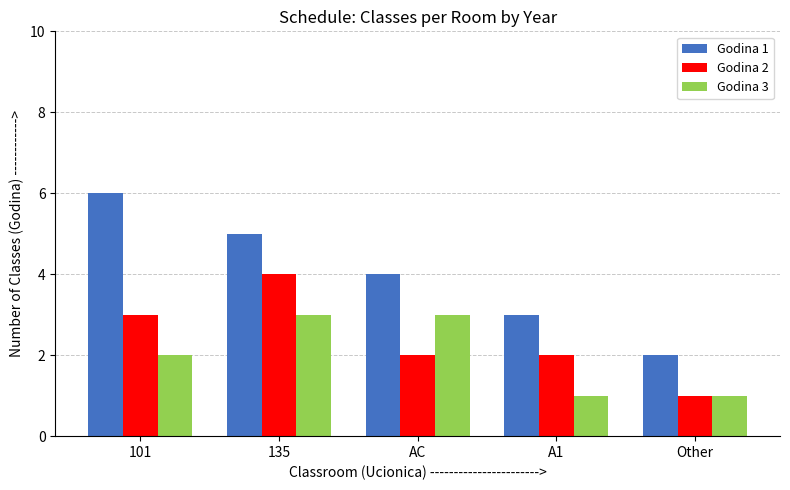

How many Godina 1 values are between 3 and 5?

3